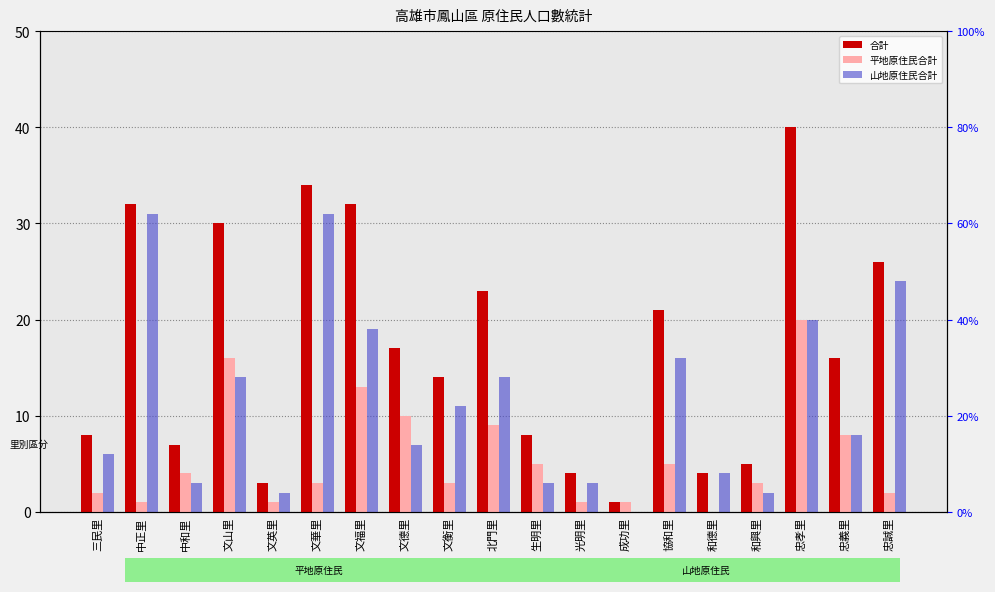

Is it true that 合計 equals 24 at 文德里?

False